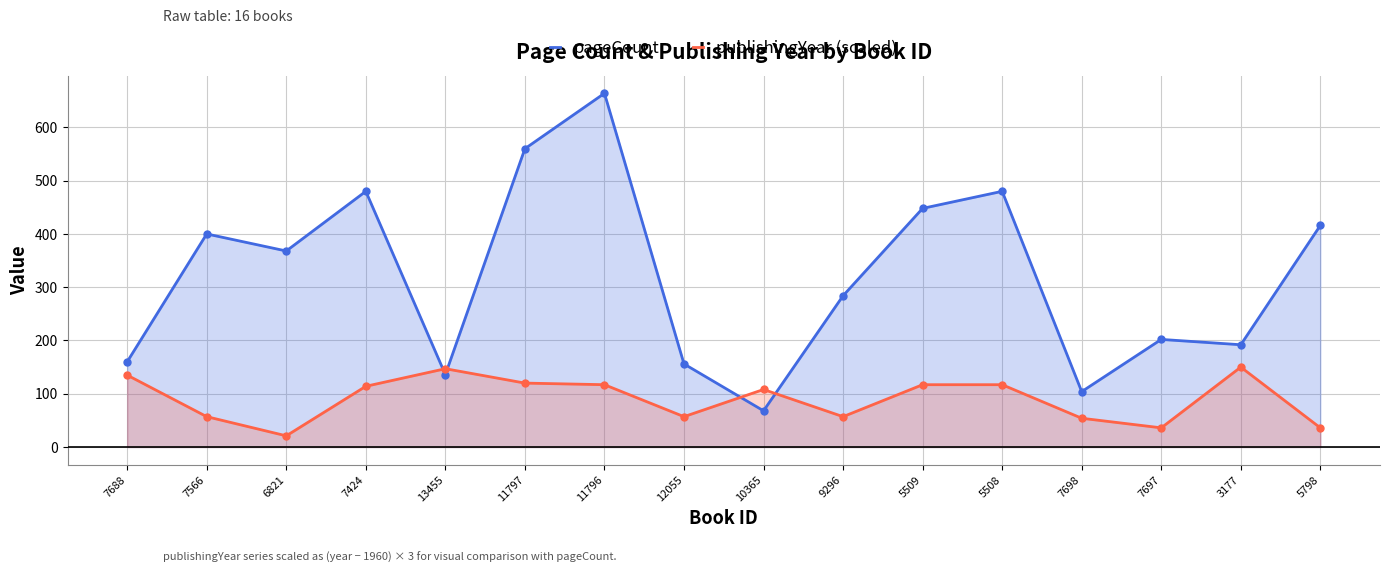

At which category does the chart reach its peak across all series?

11796